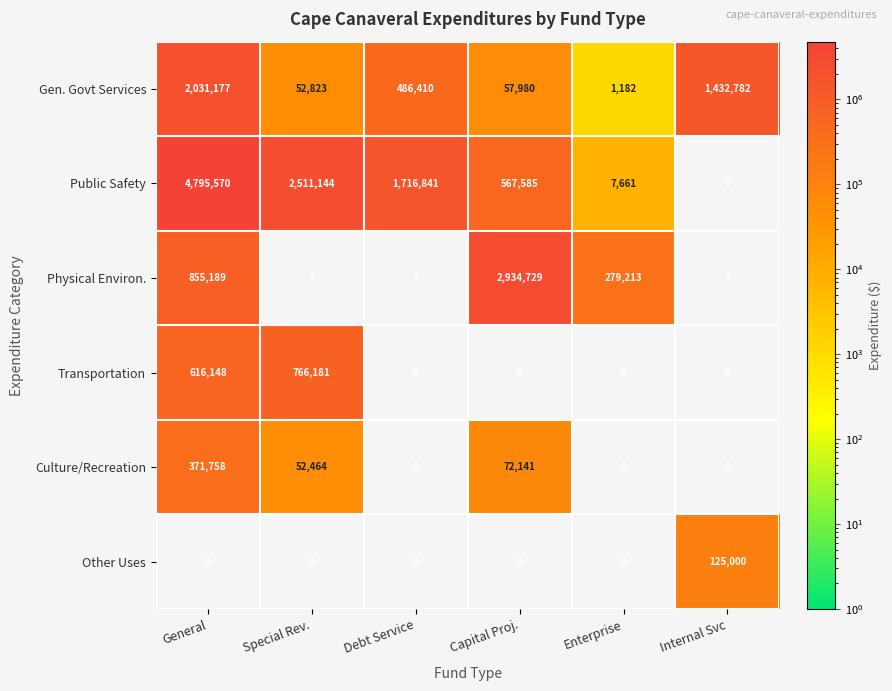

True or false: Gen. Govt Services has a value of 16178 at Capital Proj..

False